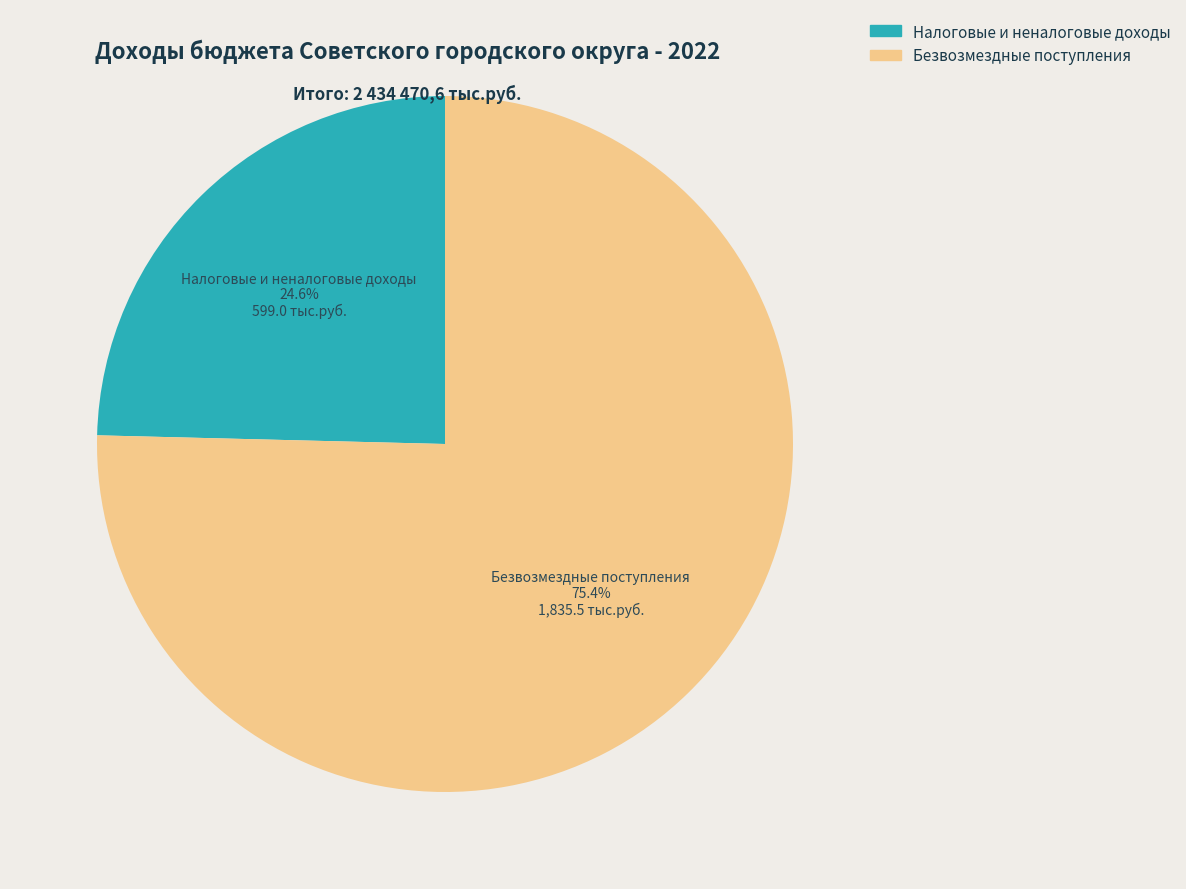

To the nearest percent, what portion does Безвозмездные поступления represent?

75%